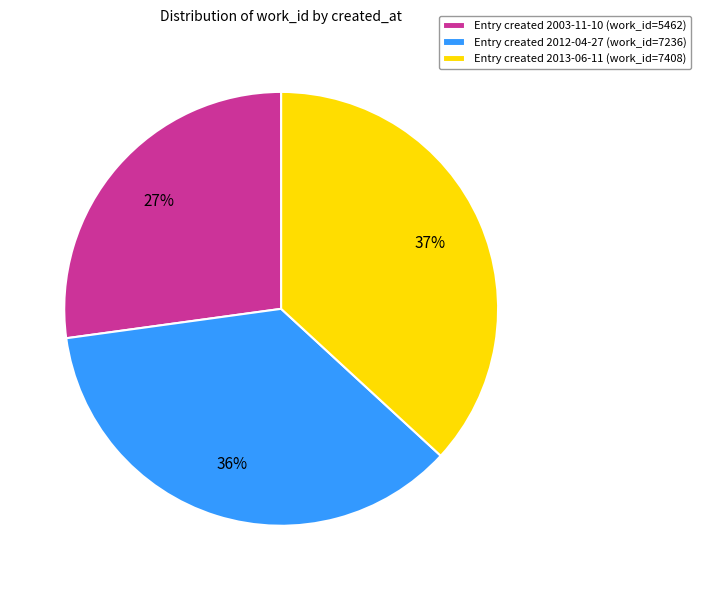

Is the sum of Entry created 2012-04-27 (work_id=7236) and Entry created 2003-11-10 (work_id=5462) greater than half?

Yes